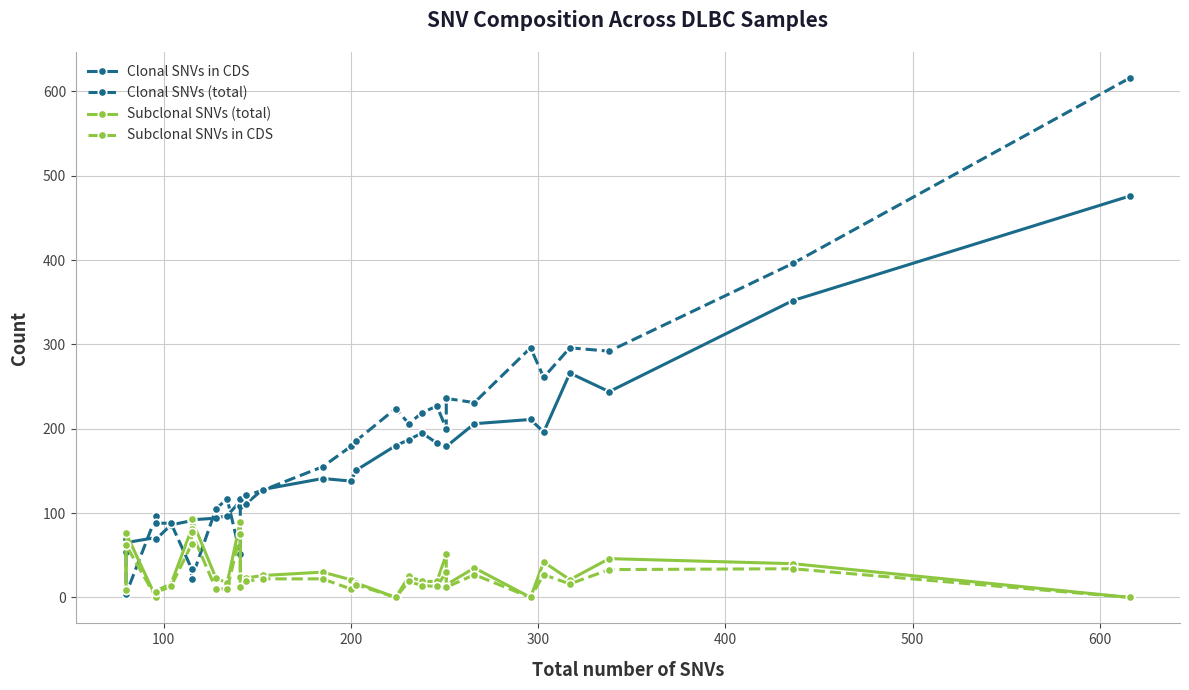

What are all the series names shown in the legend?

Clonal SNVs in CDS, Clonal SNVs (total), Subclonal SNVs (total), Subclonal SNVs in CDS